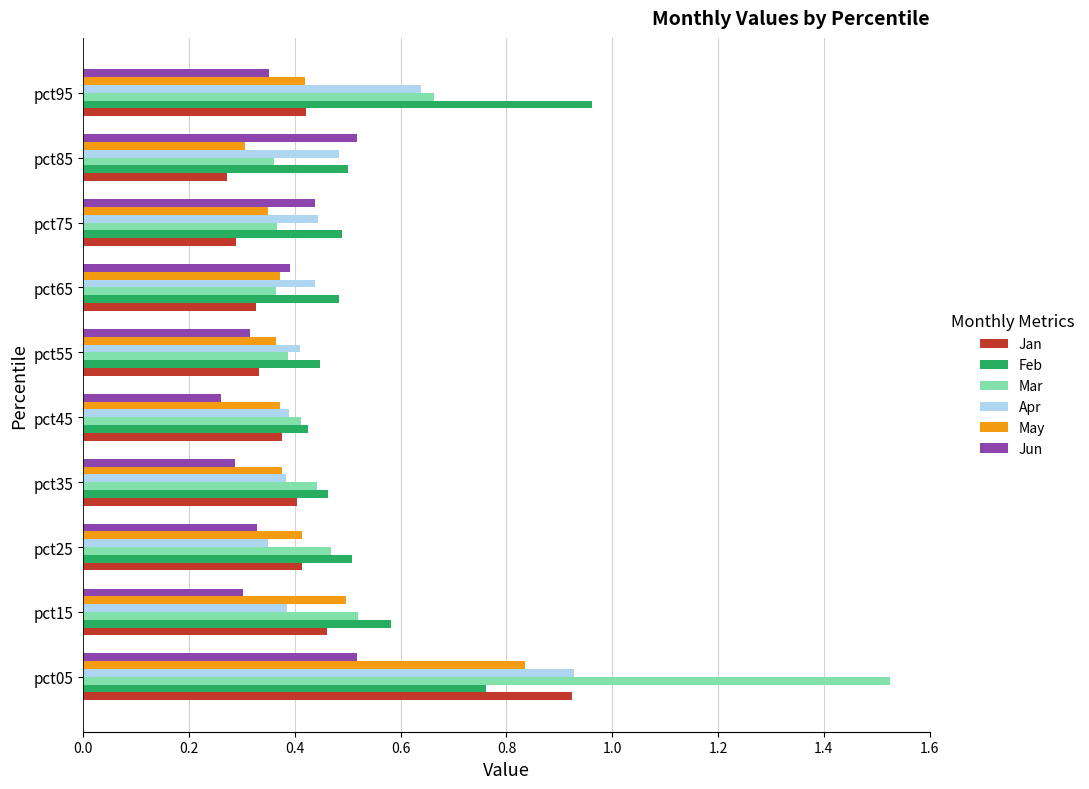

The Apr series shows 0.4 at pct15. True or false?

True